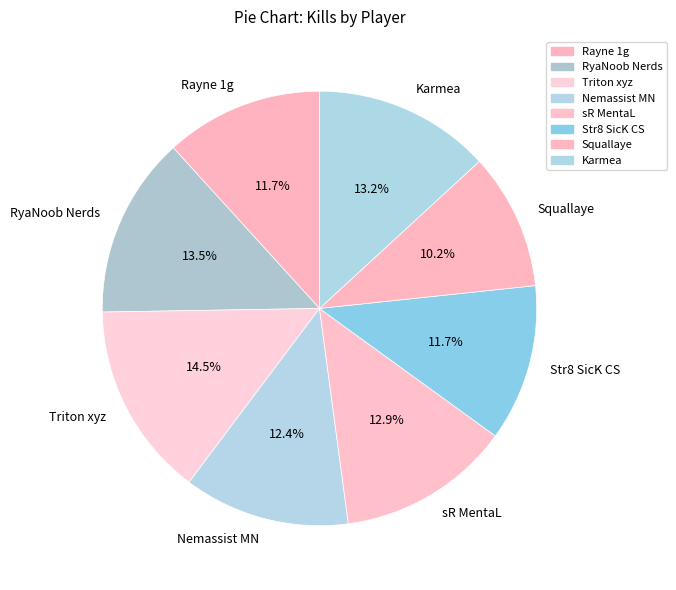

Approximately how many times larger is the value at Str8 SicK CS compared to Squallaye?

1.1